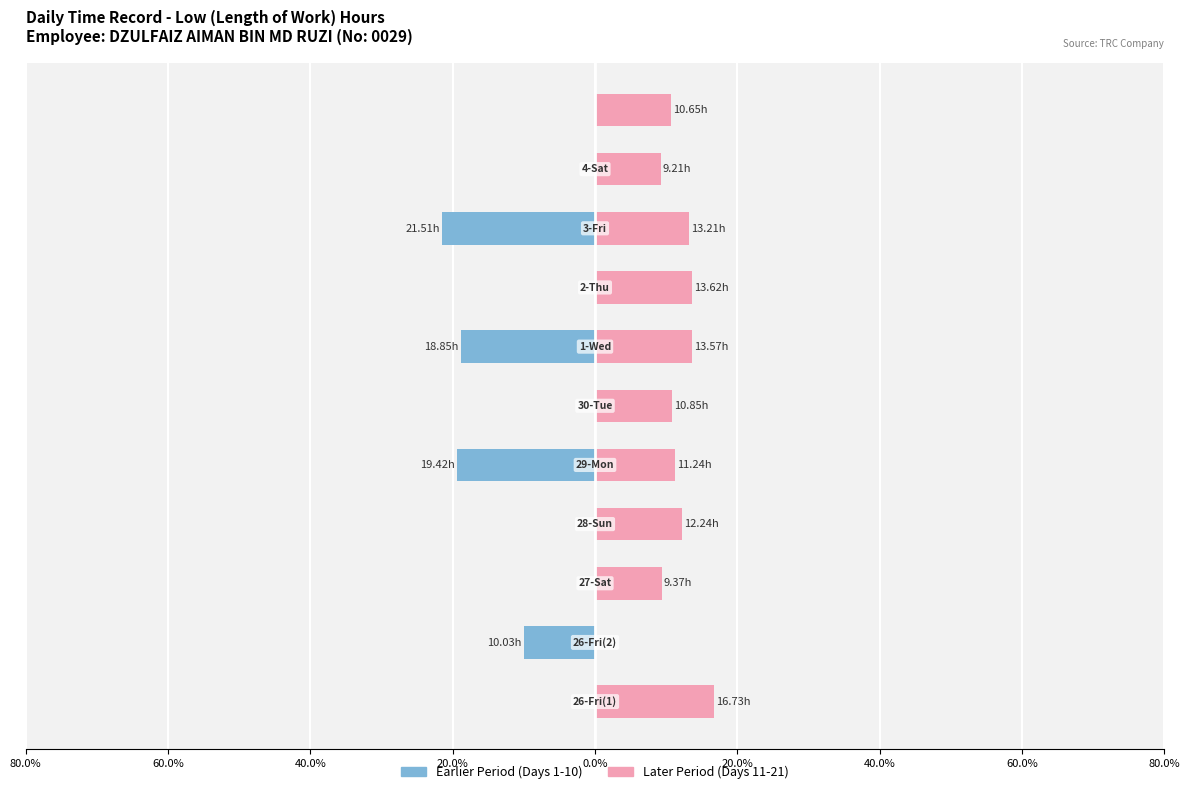

Which series changed the most between 0.0% and 60.0%?

Earlier Period